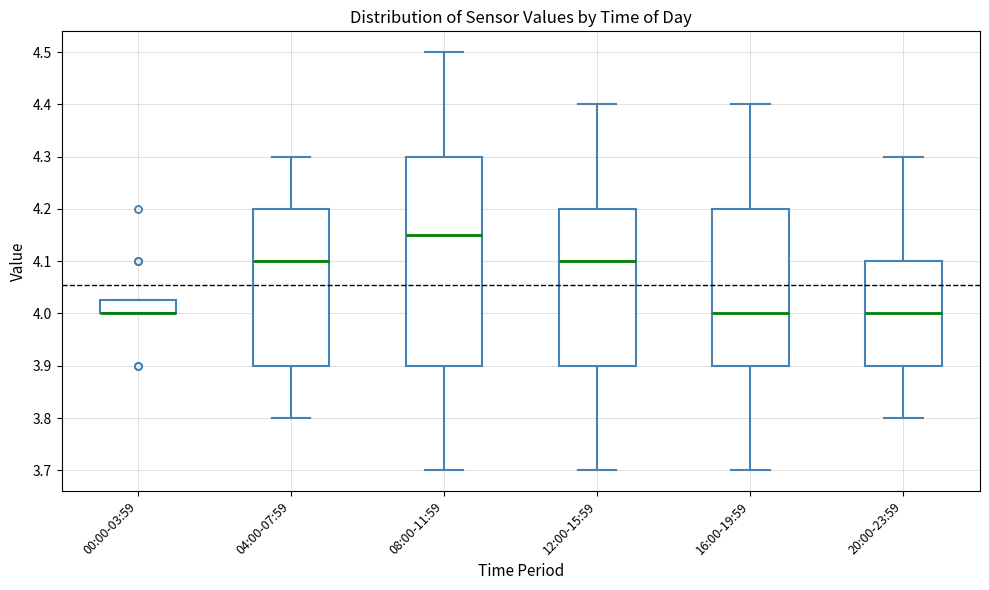

Which box is the tallest, from its lower edge to its upper edge?

08:00-11:59